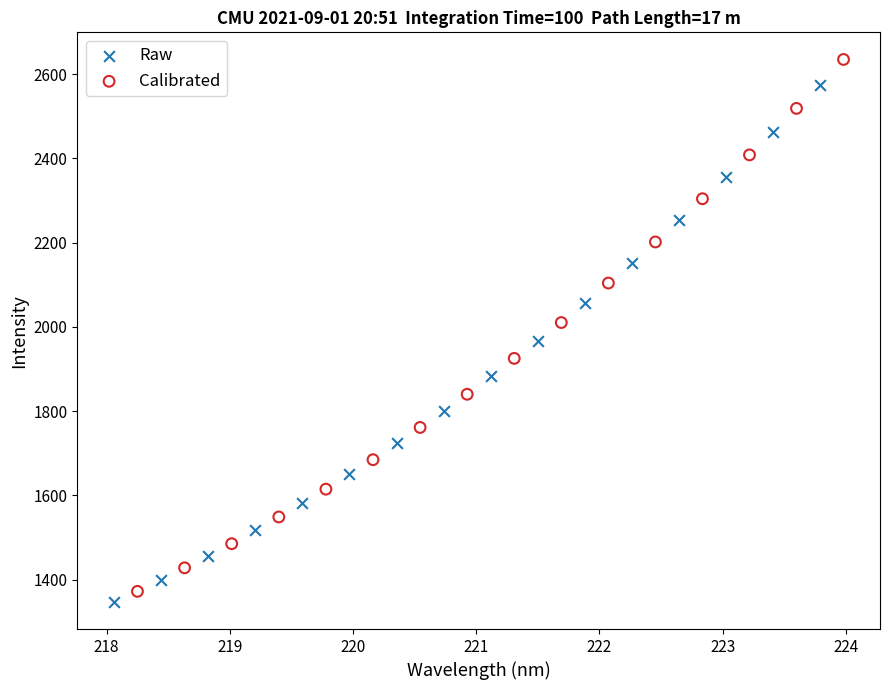

Which series has the widest spread of Y values?

Calibrated